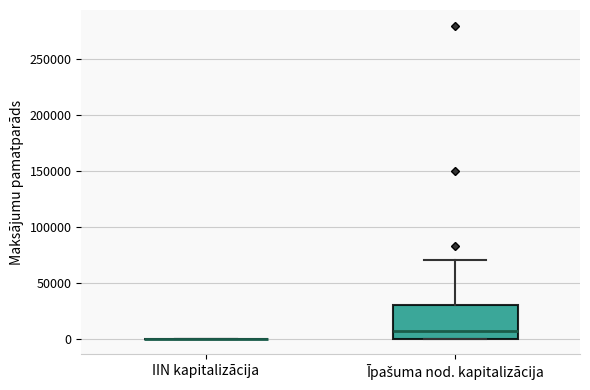

Reading left to right, transcribe this box plot: for each box, give where its median line is, the range the box spans, and where its two whiskers end, as read against the y-axis. The values are not printed on the chart, so give them approximately, as read against the axis.

IIN kapitalizācija: box collapsed to a line at 0, whiskers 0 to 0
Īpašuma nod. kapitalizācija: median 5000, box 0 to 30000, whiskers 0 to 70000